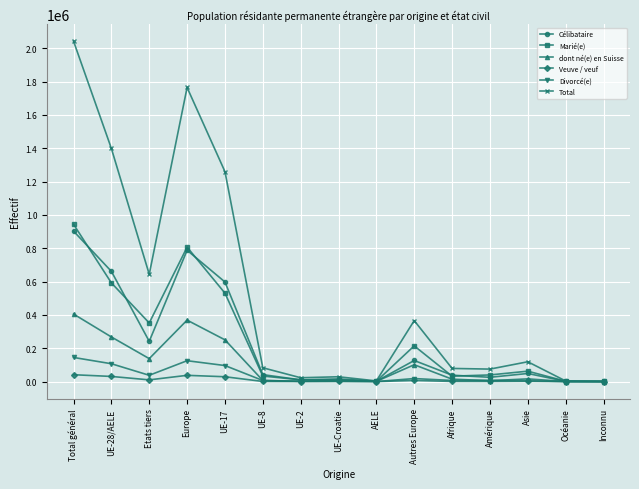

At how many categories does at least one series exceed 1738452?

2